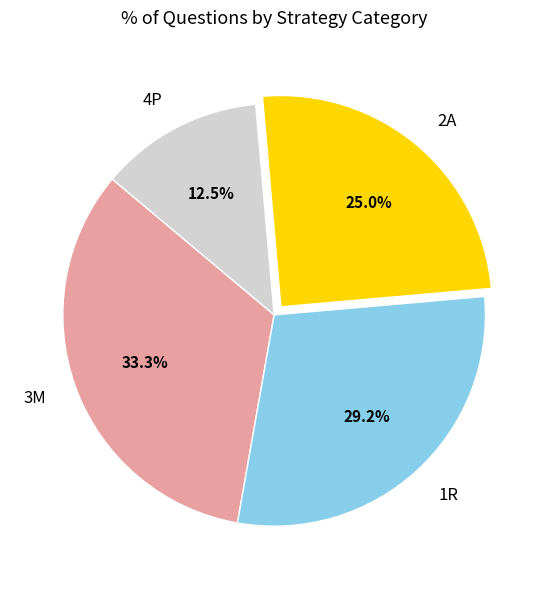

Does 4P account for over 50% of the chart?

No